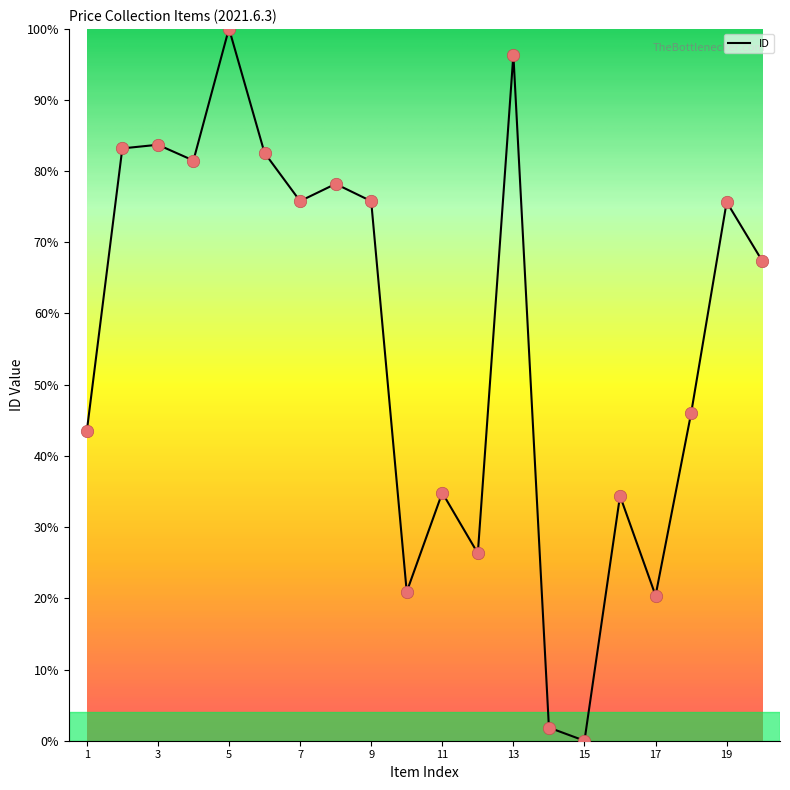

What is the maximum value shown in the chart?

100.0